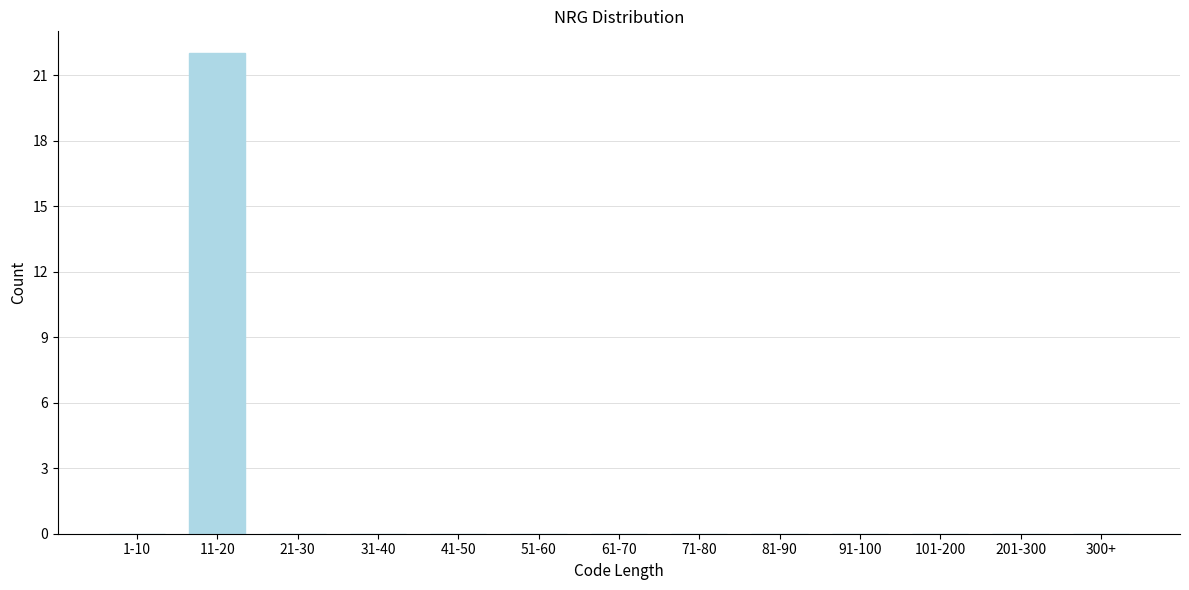

Reading right to left, what are all the values shown in this chart?

300+=0	201-300=0	101-200=0	91-100=0	81-90=0	71-80=0	61-70=0	51-60=0	41-50=0	31-40=0	21-30=0	11-20=22	1-10=0